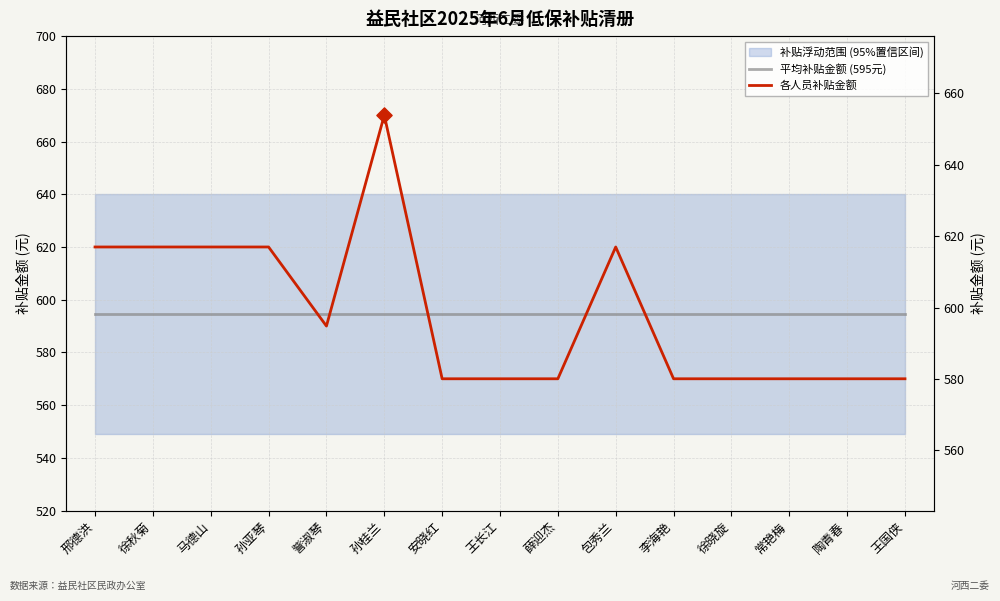

Which series has the largest total across all categories?

平均补贴金额 (595元)